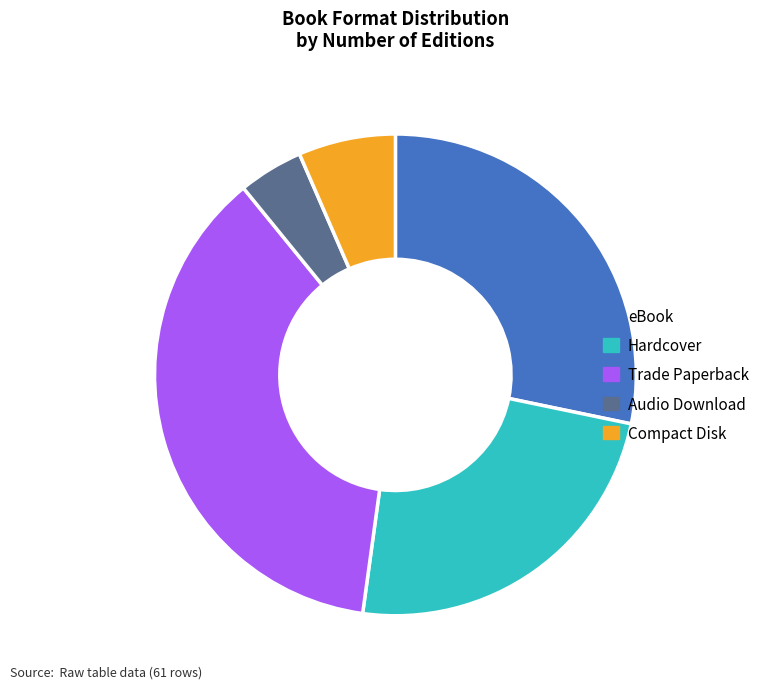

Combined, do eBook and Compact Disk account for over 50%?

No